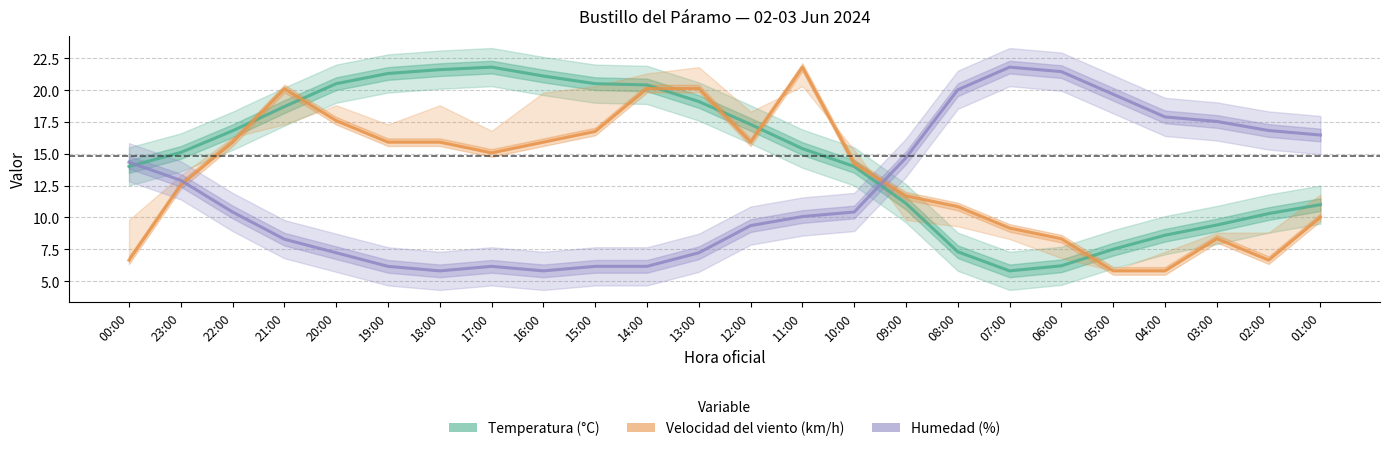

How many lines are shown in the chart?

3